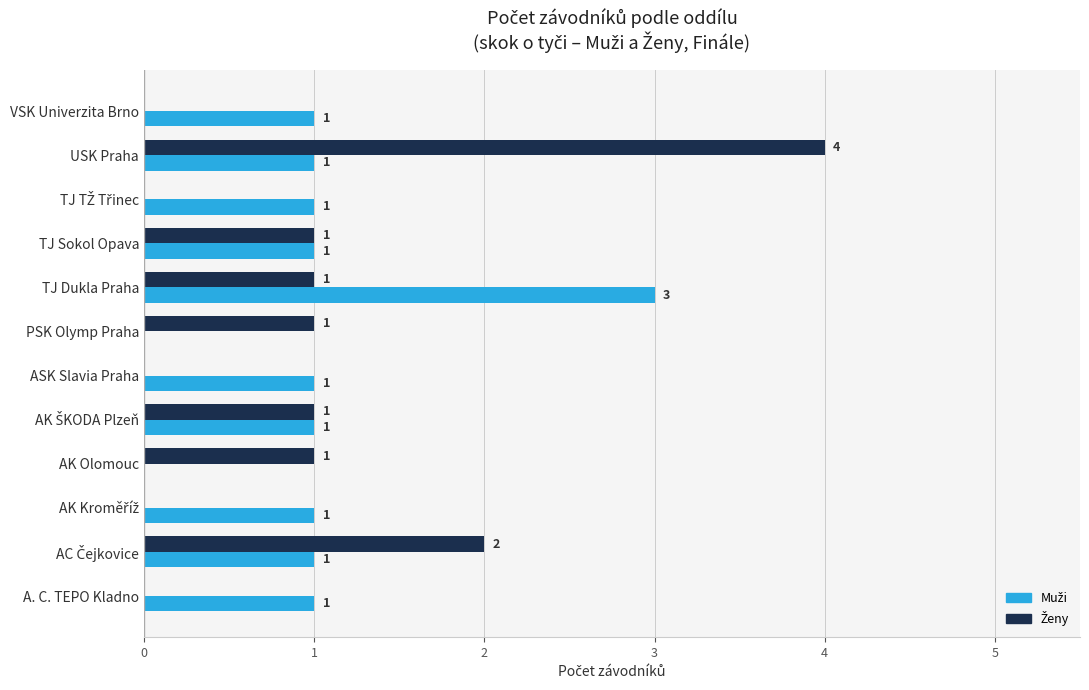

What is the greatest value displayed?

4